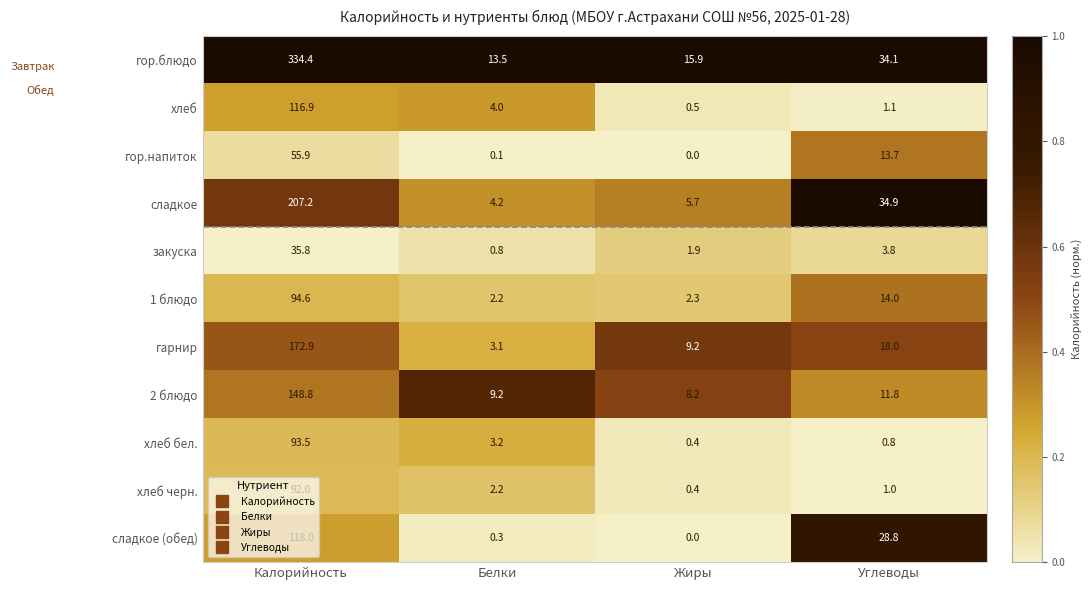

What is the minimum value for гарнир?

3.1